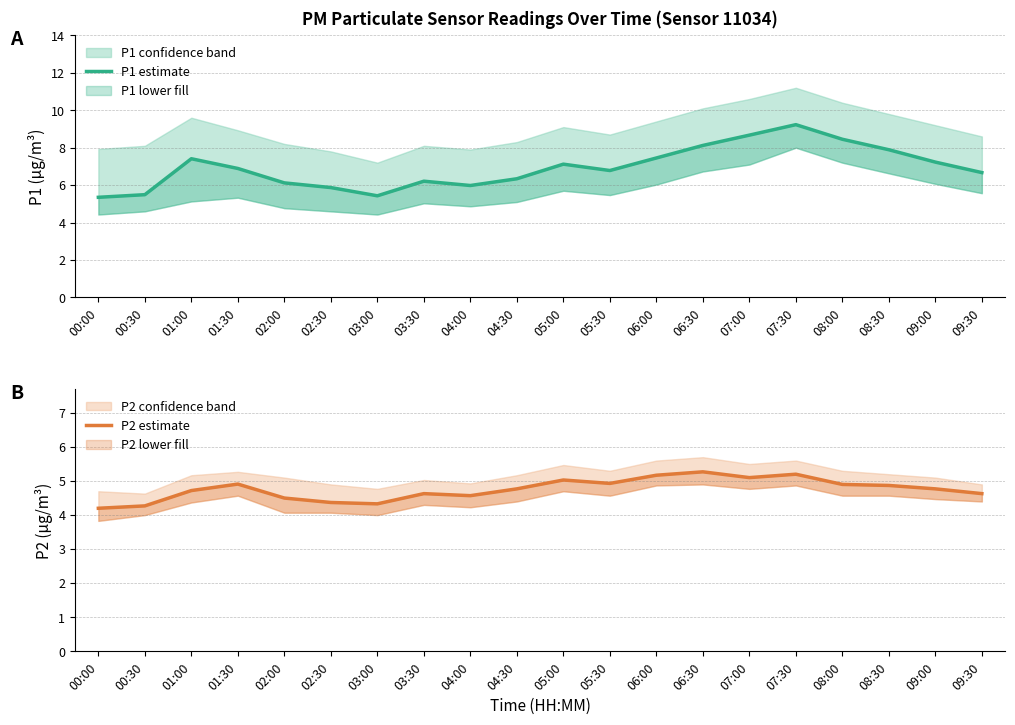

What is the label of the 8th point from the left?

03:30